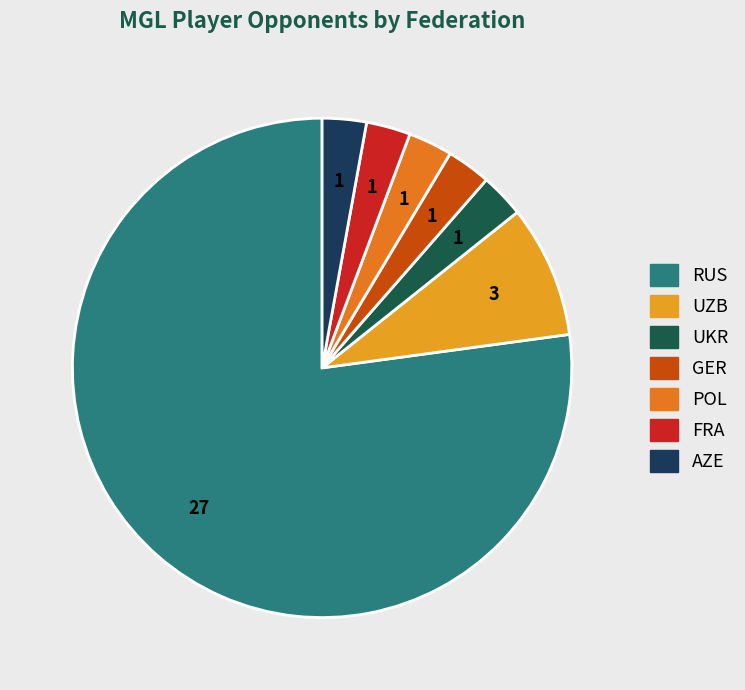

To the nearest percent, what is the average slice percentage?

14%